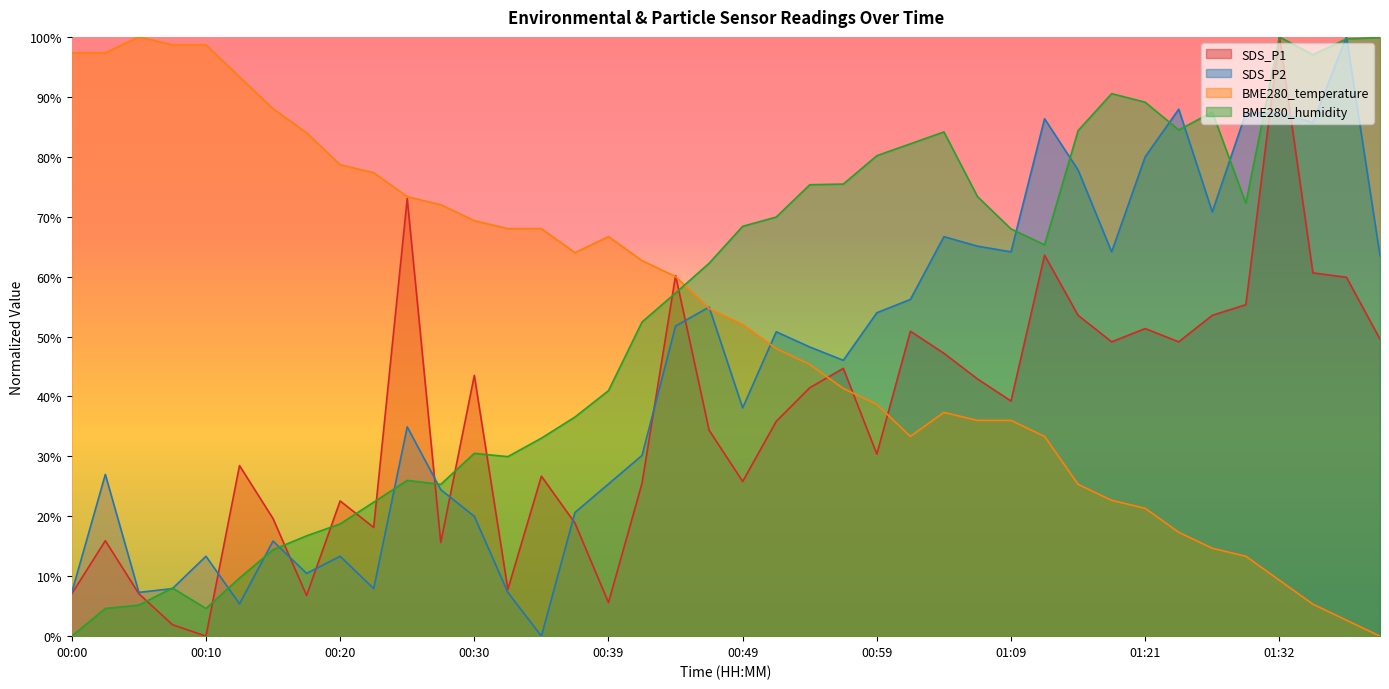

Which series changed the most between 00:52 and 01:09?

SDS_P2